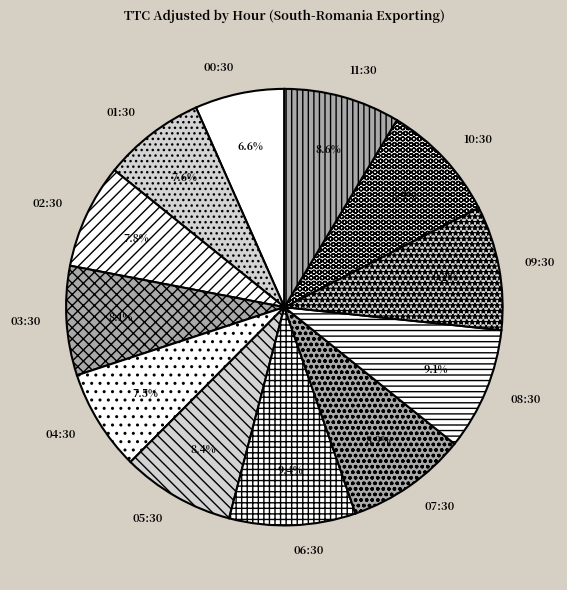

Count the number of slices in the pie.

12